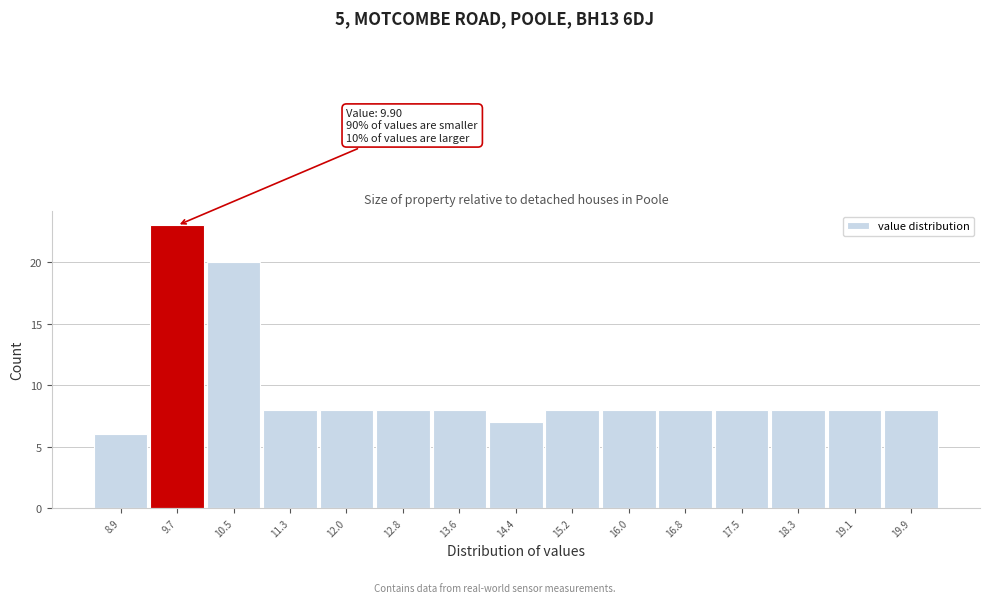

Which range on the x-axis has the tallest bar?

9.3 to 10.1